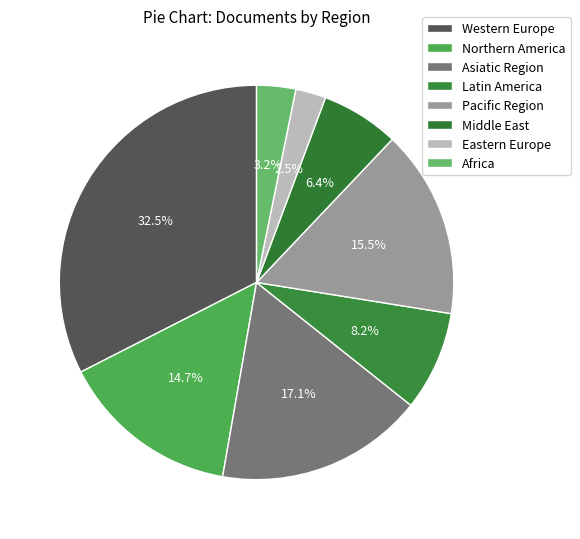

To the nearest percent, what portion does Middle East represent?

6%